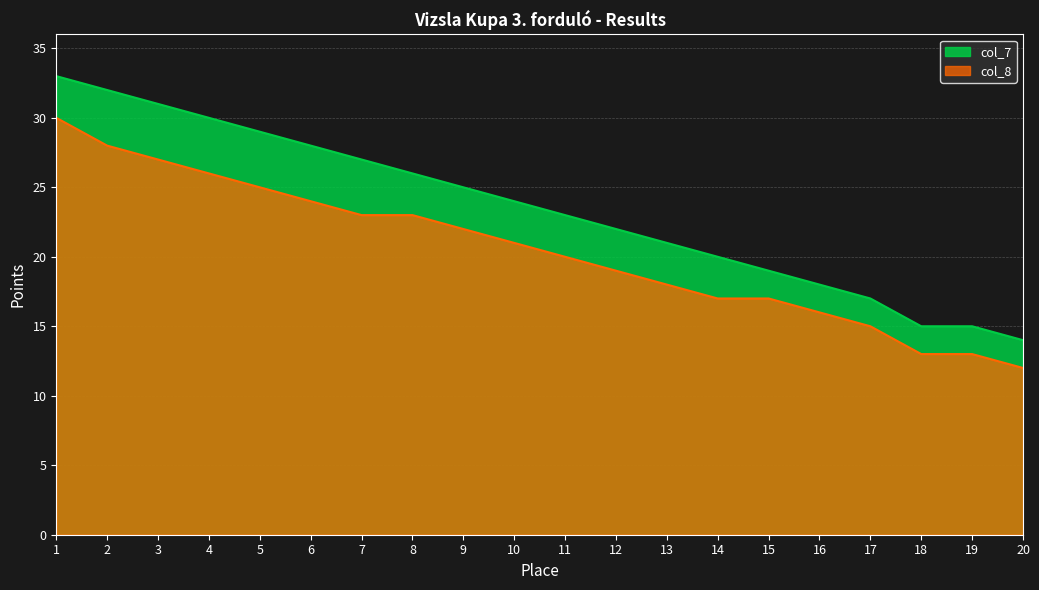

At which category does the chart reach its peak across all series?

1